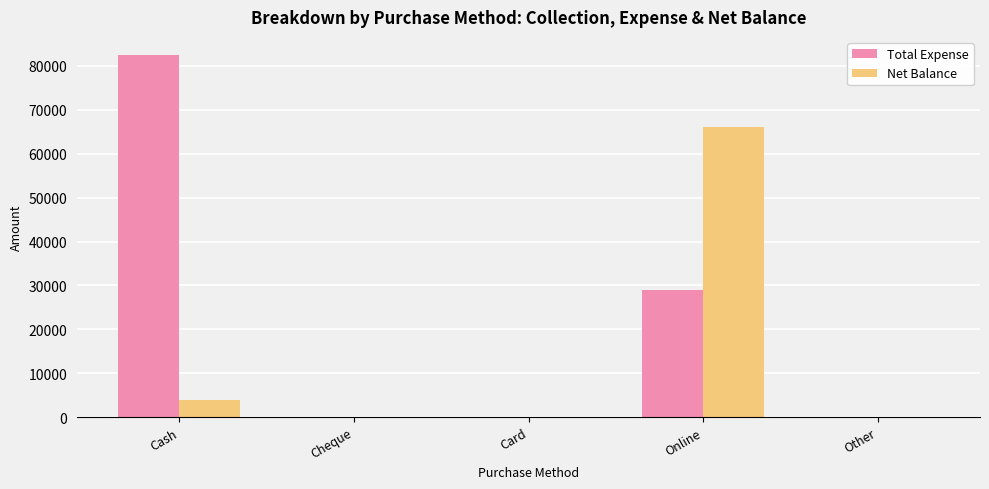

Between Cash and Card, which series saw the biggest shift?

Total Expense